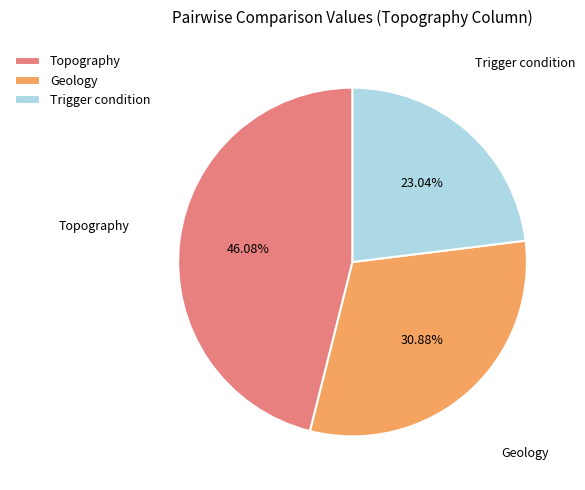

Which category has the smallest portion of the pie?

Trigger condition